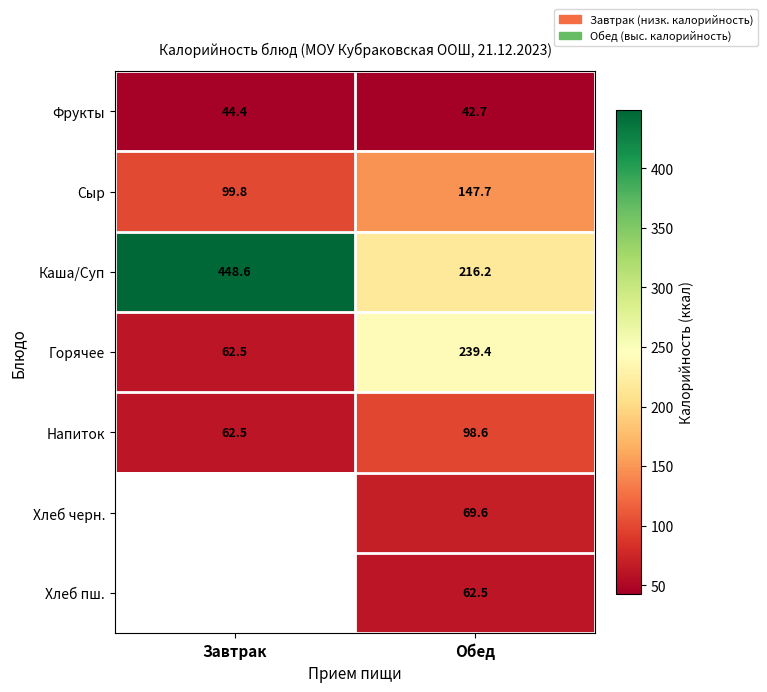

Is it true that Напиток equals 62.5 at Завтрак?

True